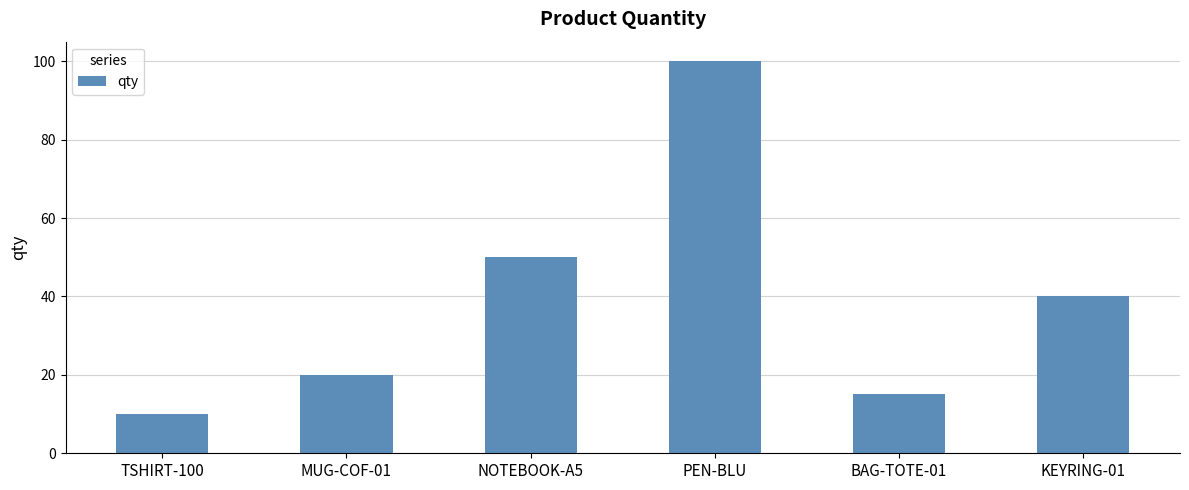

At which label does the data first exceed 40?

NOTEBOOK-A5